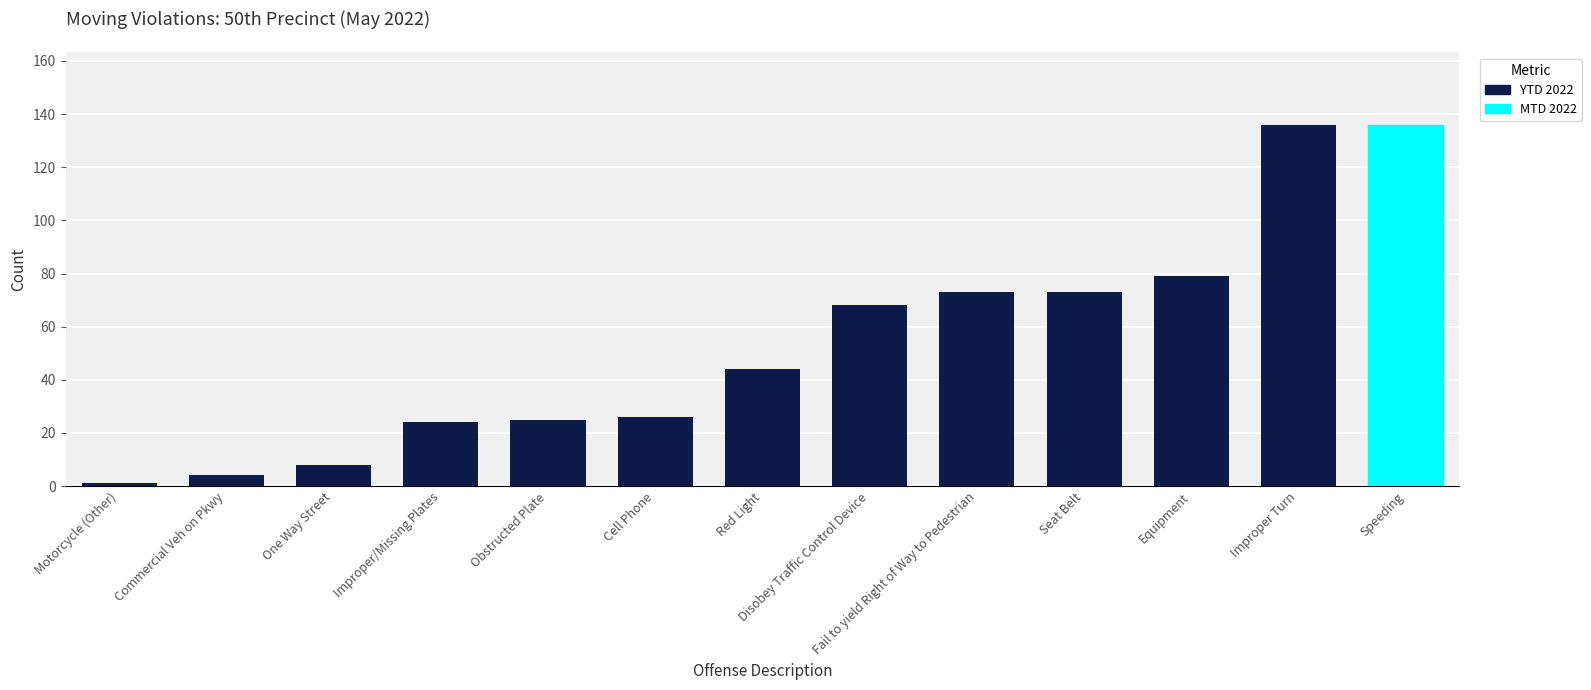

Rank the categories by value from highest to lowest.

Improper Turn, Speeding, Equipment, Fail to yield Right of Way to Pedestrian, Seat Belt, Disobey Traffic Control Device, Red Light, Cell Phone, Obstructed Plate, Improper/Missing Plates, One Way Street, Commercial Veh on Pkwy, Motorcycle (Other)